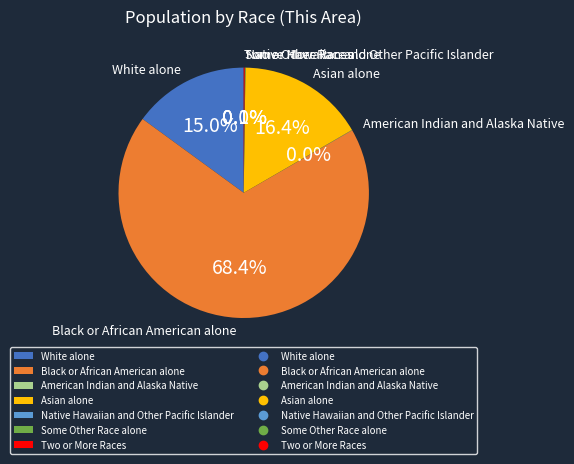

Combined, what portion of the pie is Some Other Race alone and Native Hawaiian and Other Pacific Islander?

0.1%